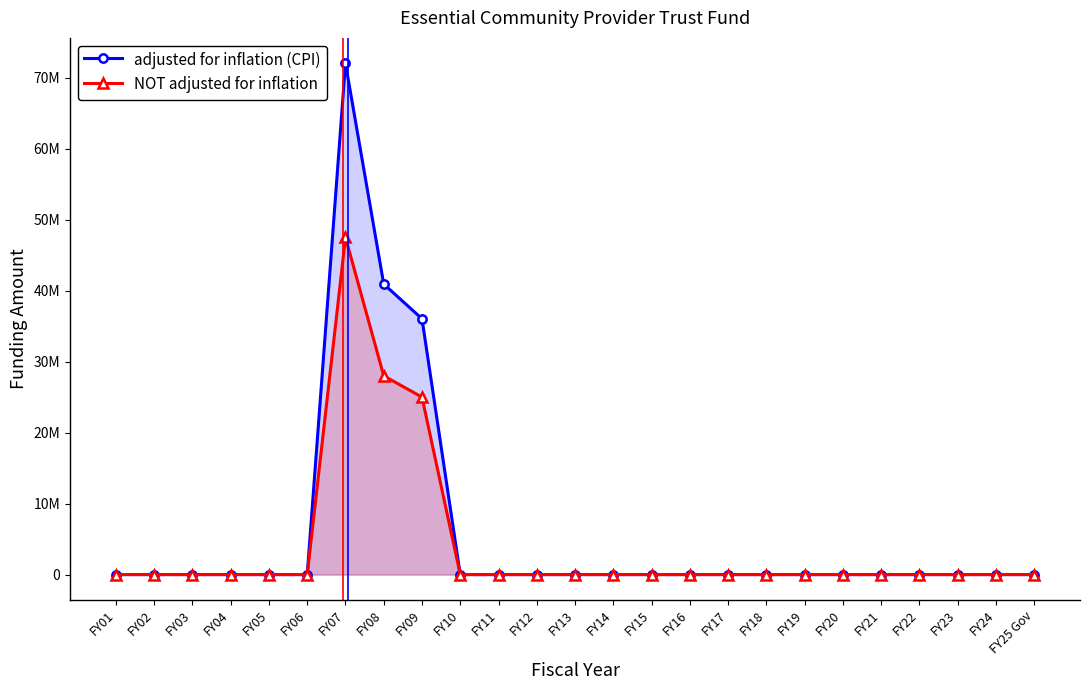

What is the greatest value displayed?

72002276